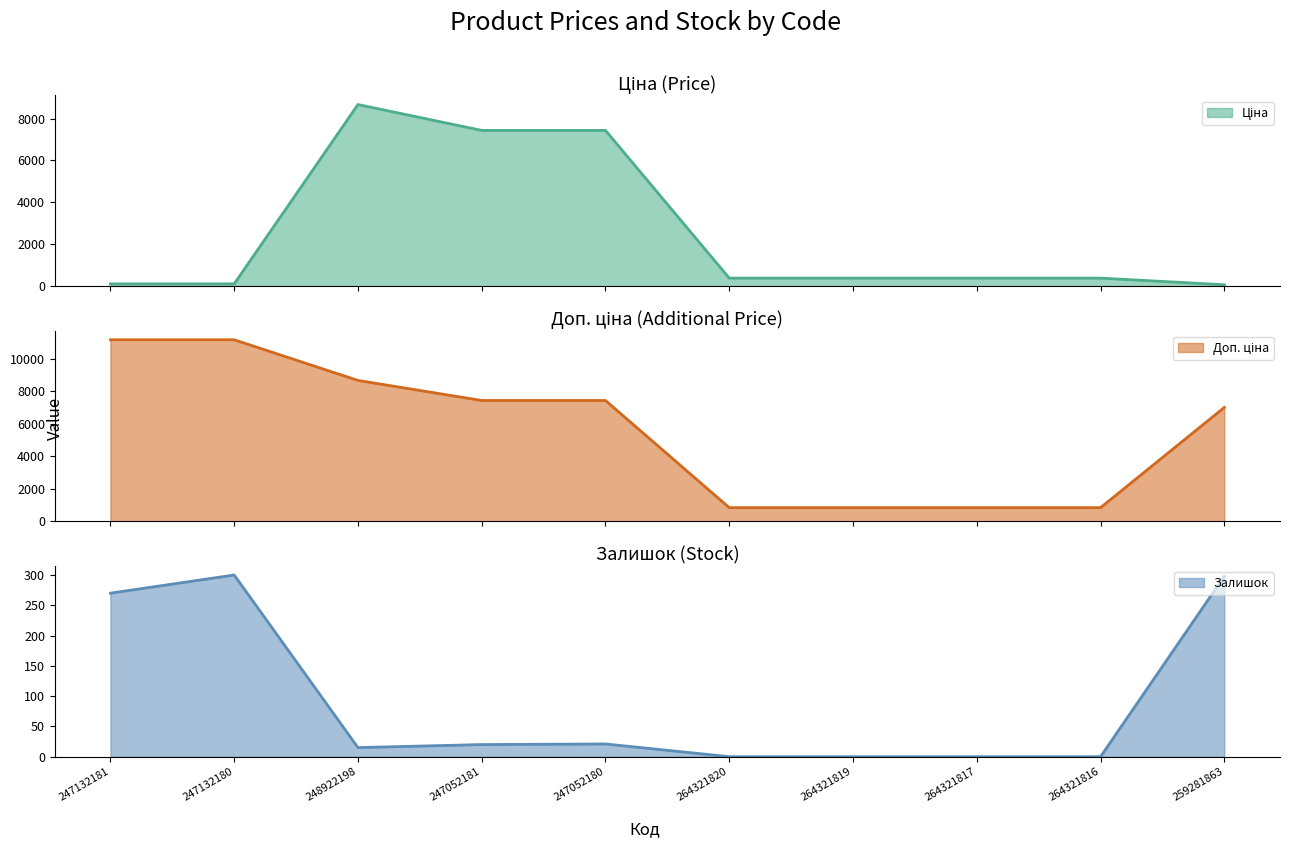

How many values in the Доп. ціна series are below 7436?

5